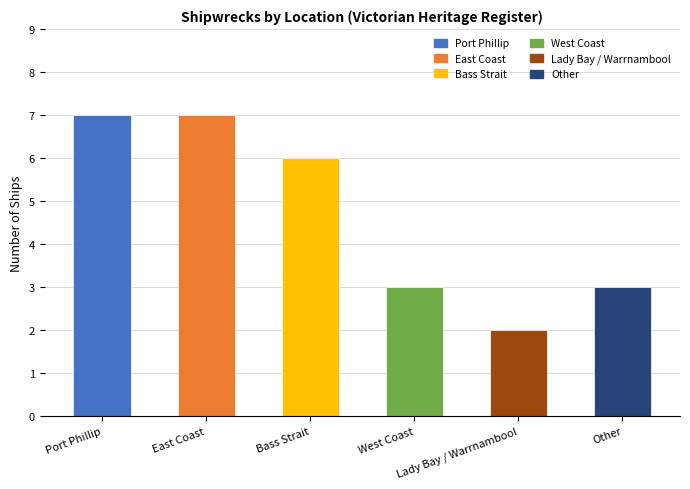

Between East Coast and Other, which is larger?

East Coast